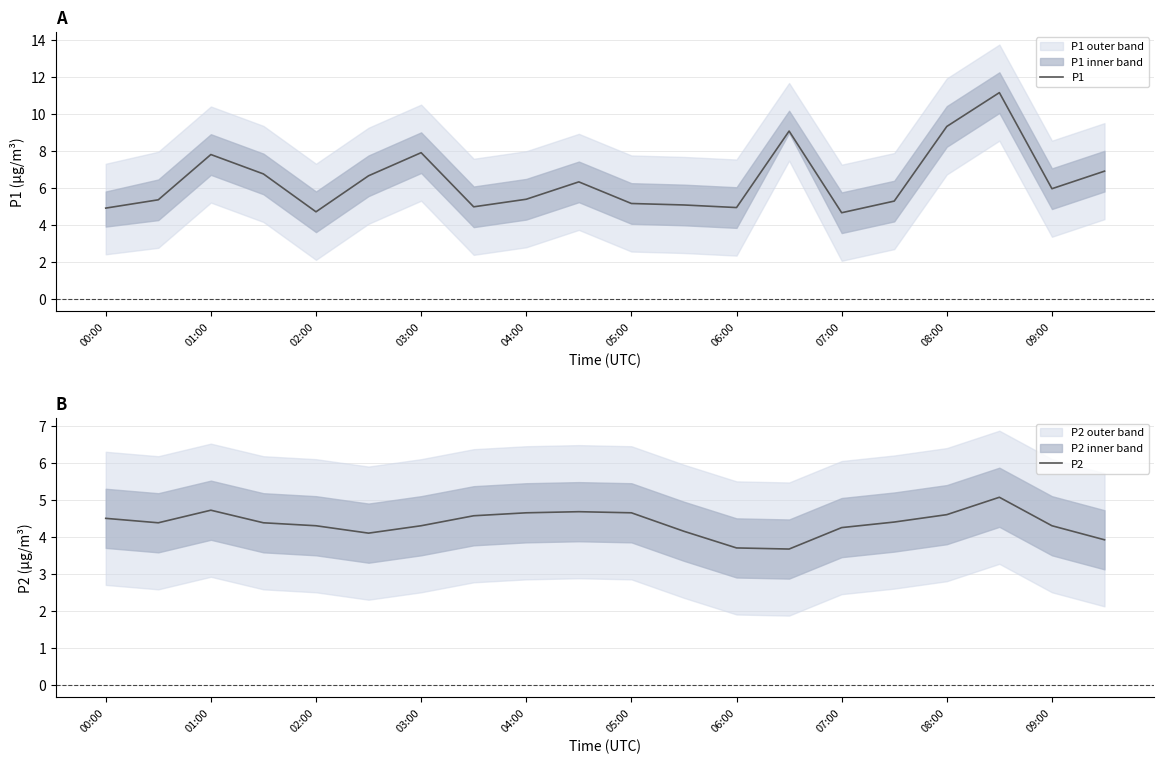

Which series has the largest total across all categories?

P1